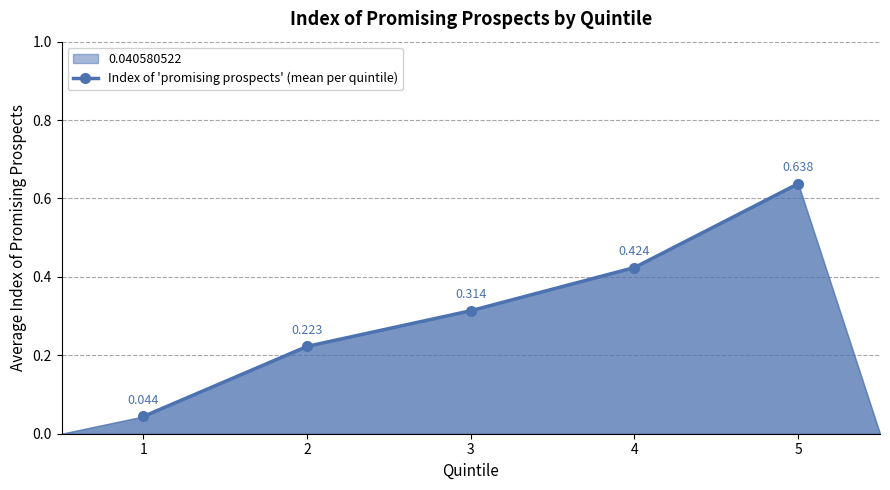

Is it true that the value at 3 is 0.3?

True